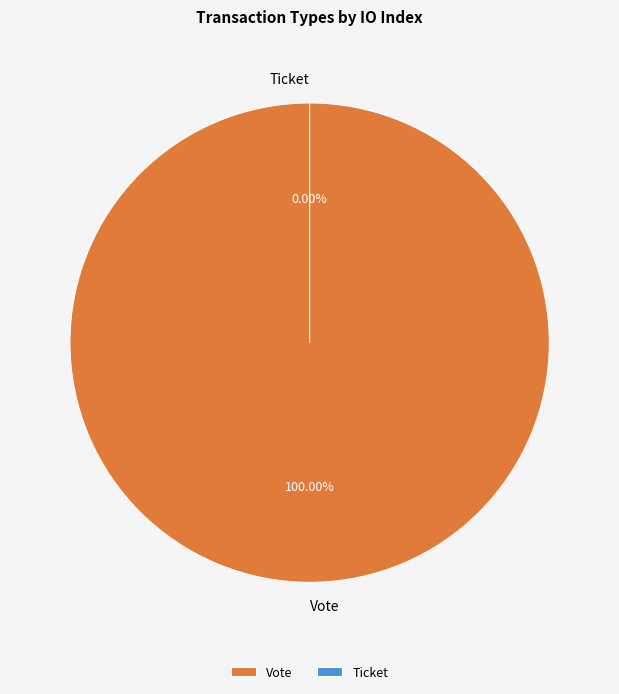

Is there a majority slice in this chart?

Yes